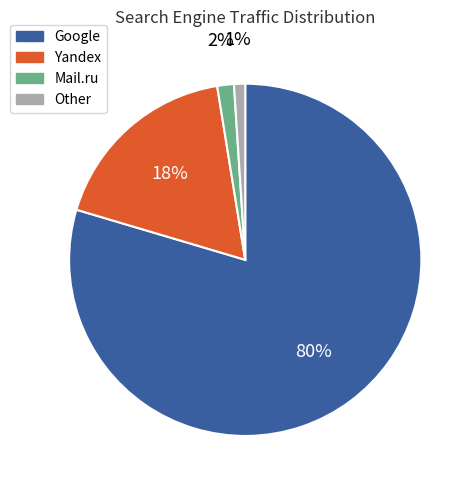

Between Google and Other, which is larger?

Google